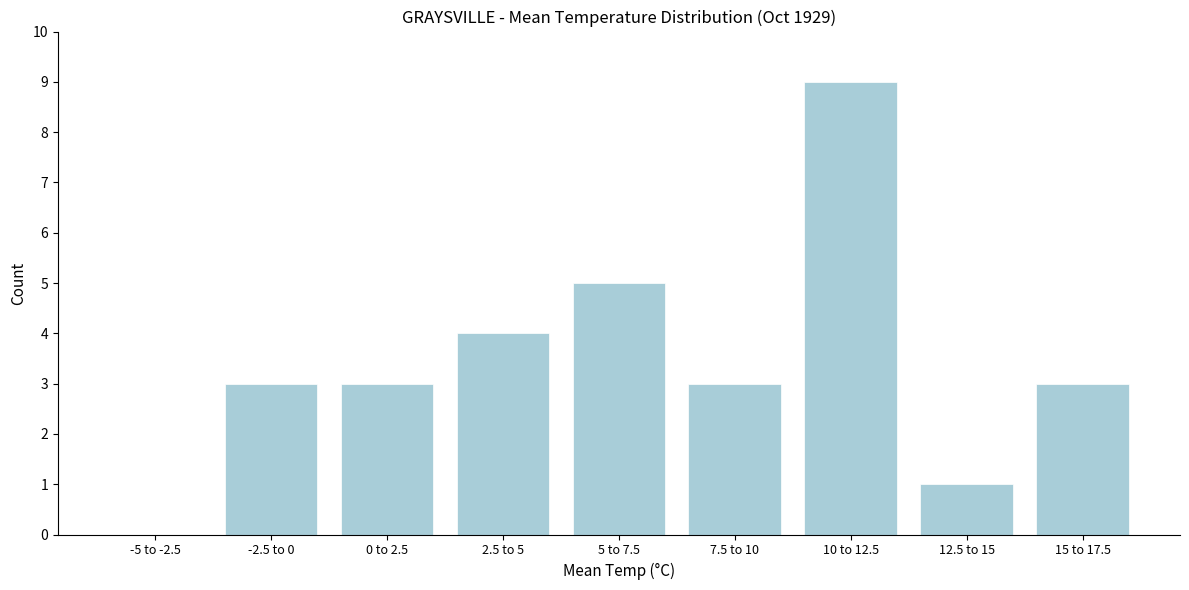

Reading left to right, what are all the values shown in this chart?

-5 to -2.5=0	-2.5 to 0=3	0 to 2.5=3	2.5 to 5=4	5 to 7.5=5	7.5 to 10=3	10 to 12.5=9	12.5 to 15=1	15 to 17.5=3